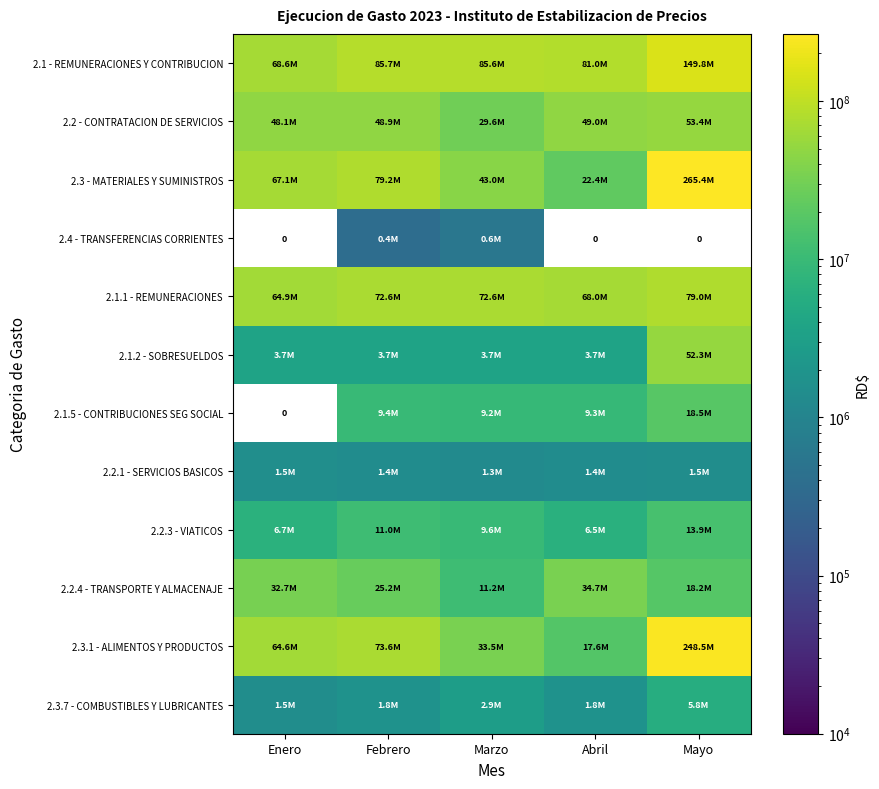

Which series has the largest total across all categories?

2.3 - MATERIALES Y SUMINISTROS